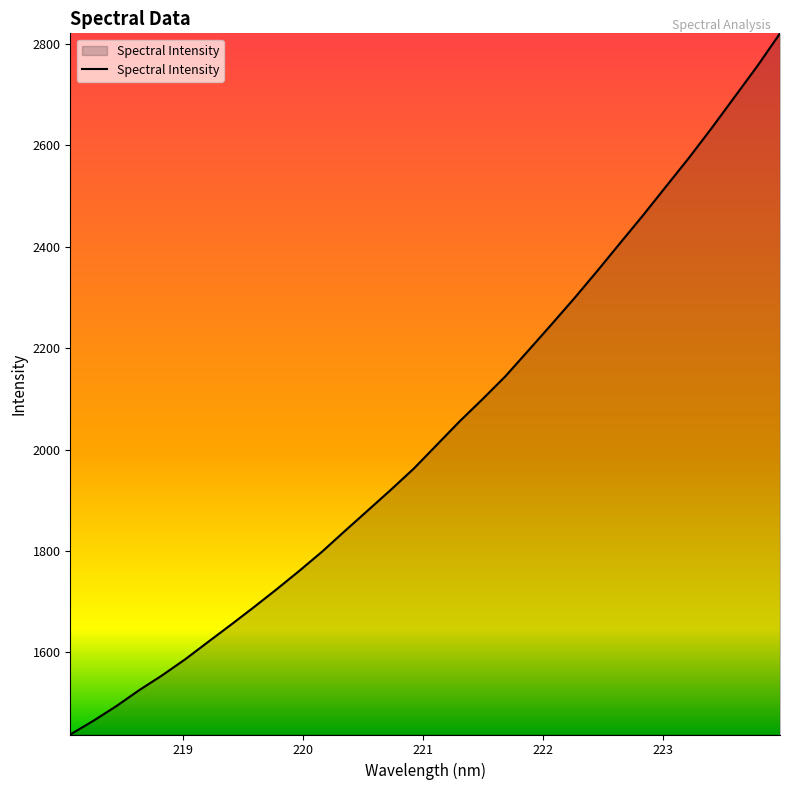

What is the smallest value displayed?

1438.2